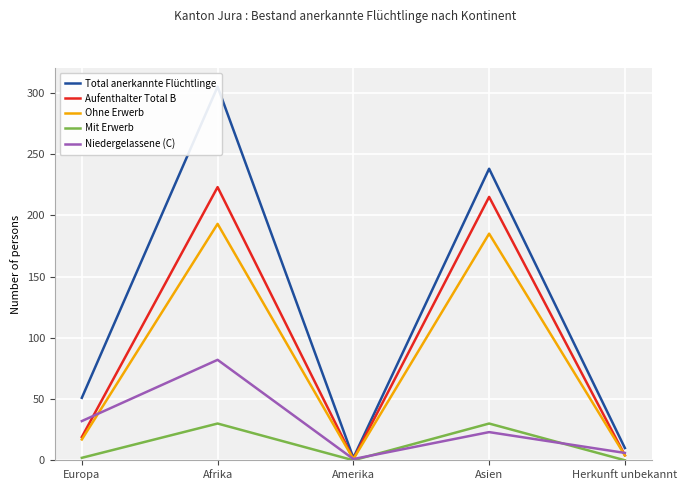

What is the value of the Total anerkannte Flüchtlinge point at the 3rd from the left?

2